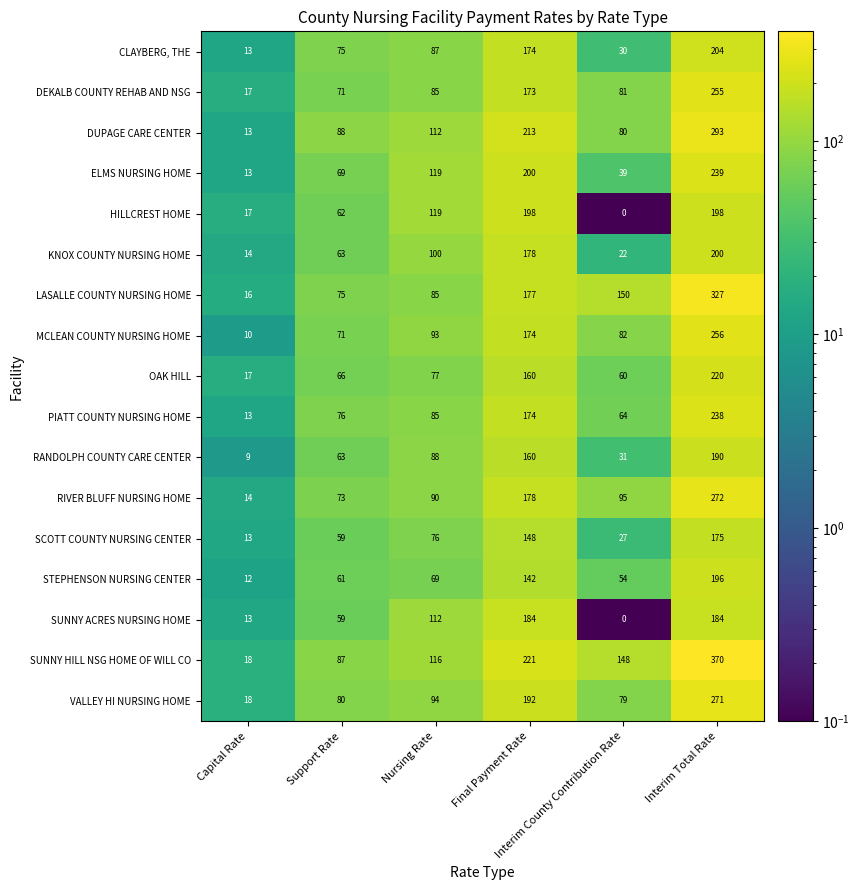

What is the smallest value displayed?

0